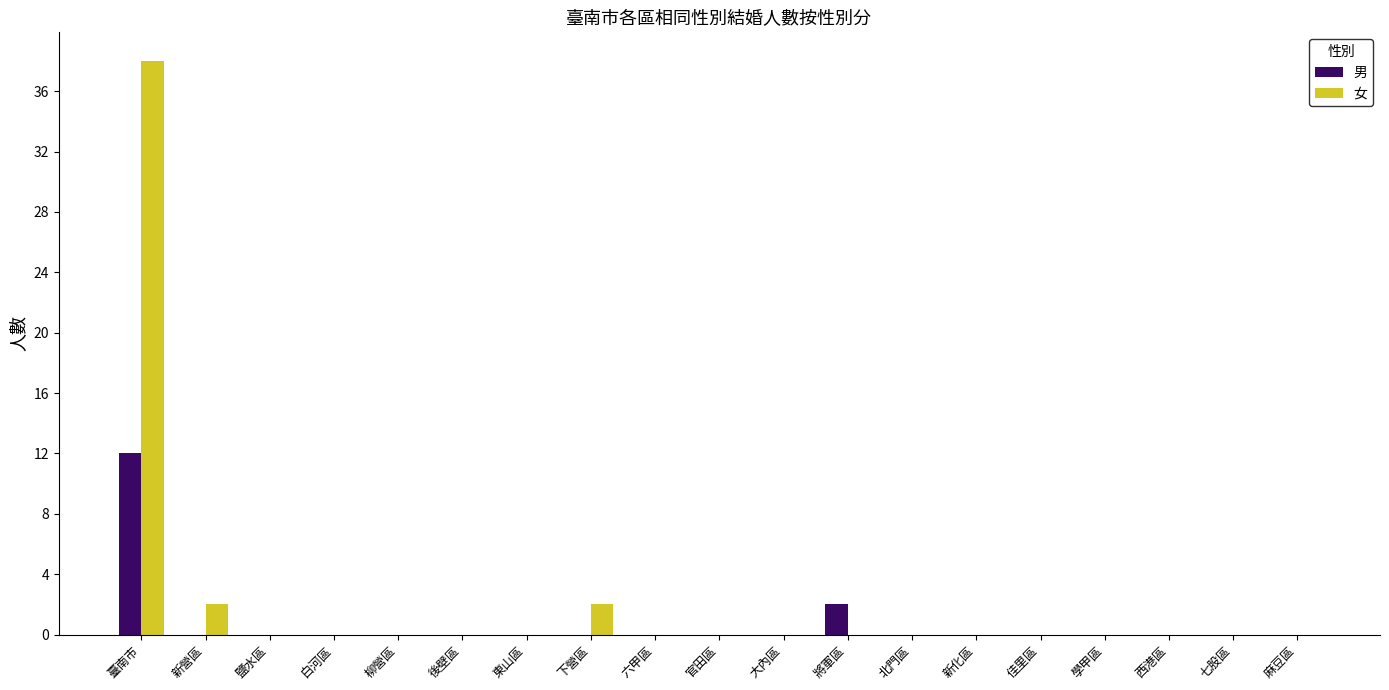

Reading left to right, transcribe all the data shown in this chart.

男: 12	0	0	0	0	0	0	0	0	0	0	2	0	0	0	0	0	0	0
女: 38	2	0	0	0	0	0	2	0	0	0	0	0	0	0	0	0	0	0